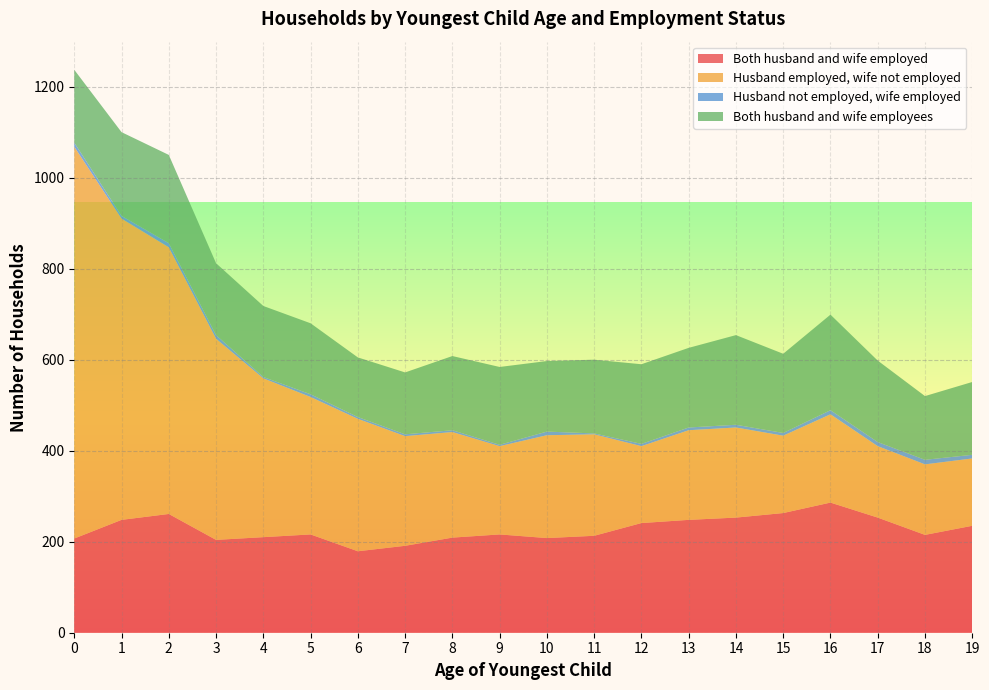

Reading left to right, extract all data points from this chart.

Both husband and wife employed: 0=207	1=248	2=261	3=204	4=210	5=216	6=179	7=191	8=209	9=216	10=208	11=213	12=241	13=248	14=253	15=263	16=286	17=253	18=215	19=235
Husband employed, wife not employed: 0=861	1=662	2=586	3=442	4=349	5=302	6=291	7=241	8=232	9=194	10=226	11=223	12=169	13=197	14=198	15=170	16=194	17=157	18=155	19=148
Husband not employed, wife employed: 0=9	1=6	2=9	3=8	4=3	5=6	6=4	7=4	8=4	9=3	10=8	11=2	12=5	13=6	14=6	15=6	16=9	17=9	18=10	19=8
Both husband and wife employees: 0=160	1=184	2=194	3=158	4=156	5=156	6=131	7=136	8=163	9=171	10=155	11=162	12=175	13=175	14=197	15=174	16=210	17=179	18=140	19=160